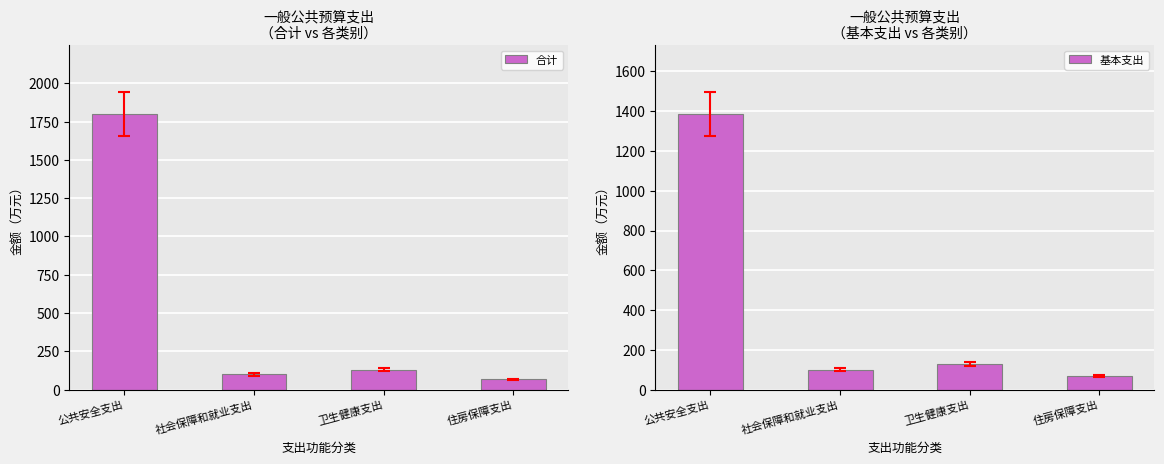

At 社会保障和就业支出, list the series in order from smallest to largest.

合计, 基本支出